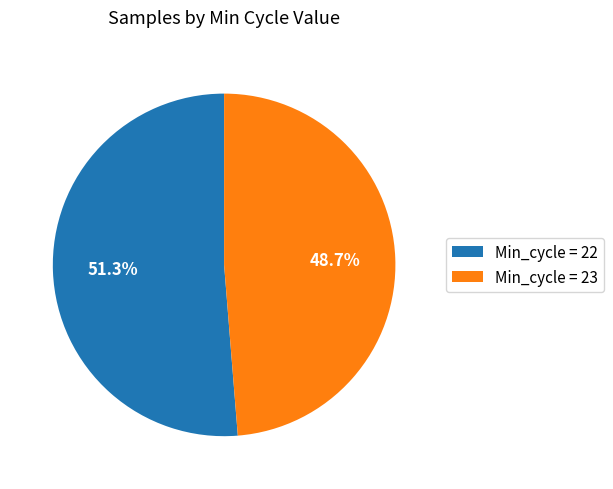

Count the number of slices in the pie.

2